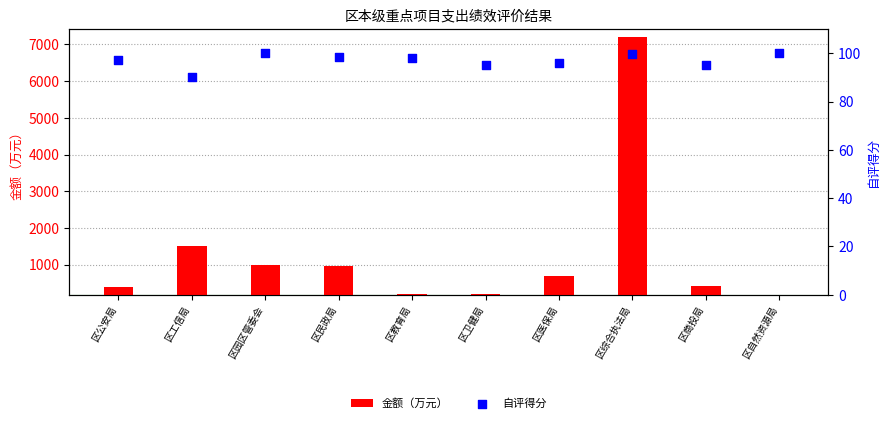

Is the value of 金额（万元） at 区自然资源局 greater than the value of 自评得分 at 区工信局?

Yes